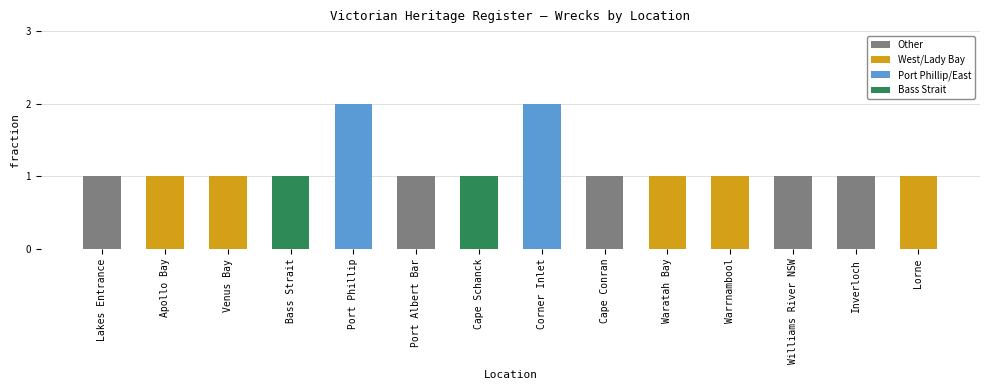

What is the sum of all values?

16